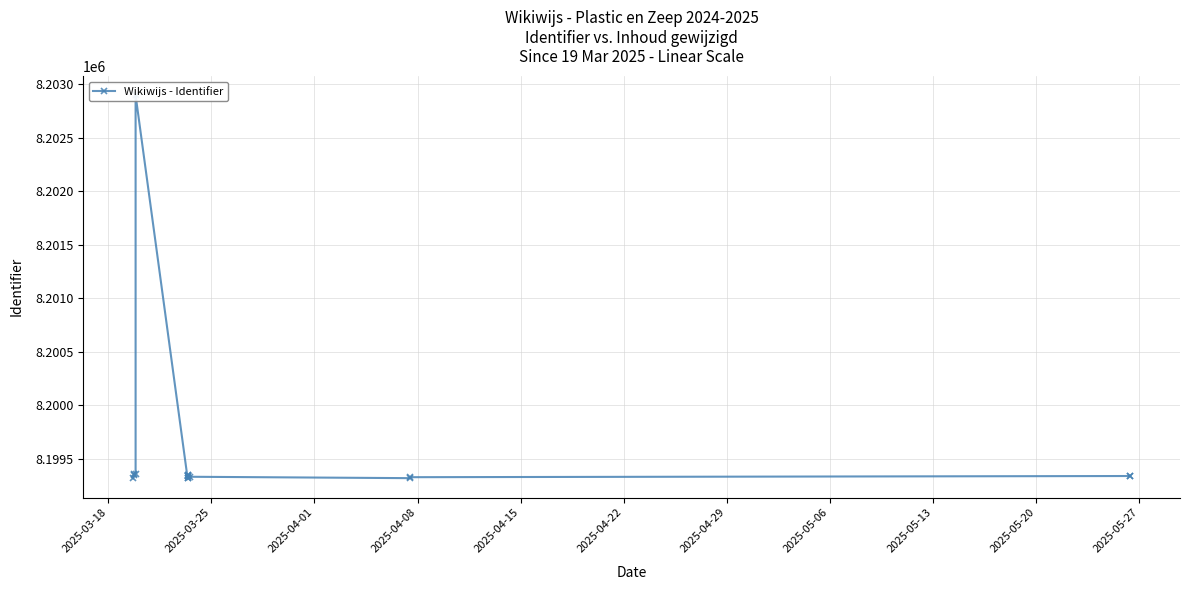

What is the average value?

8199547